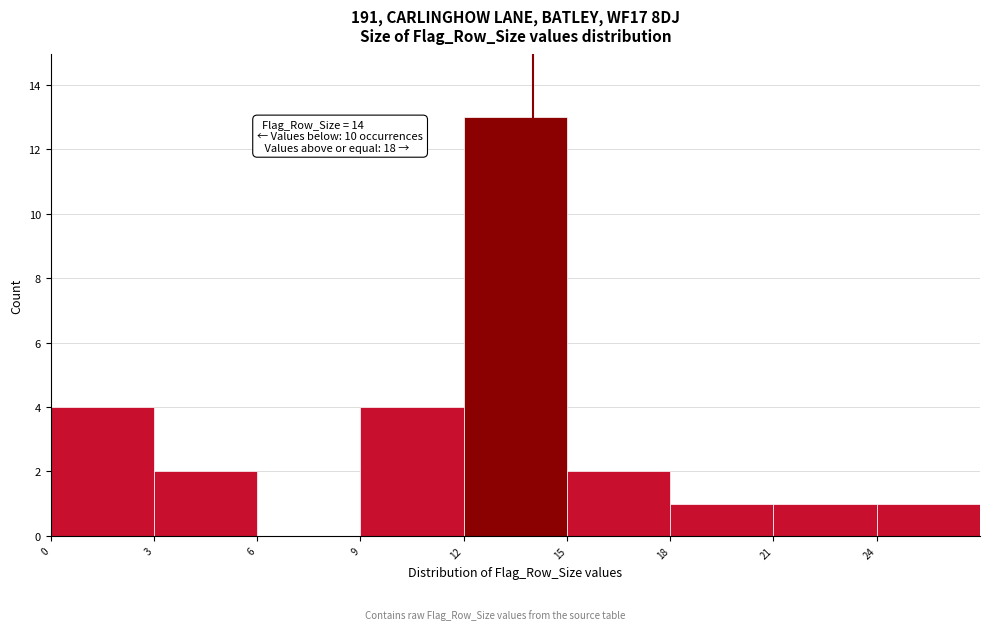

Over which range of the x-axis is the bar tallest?

12 to 15